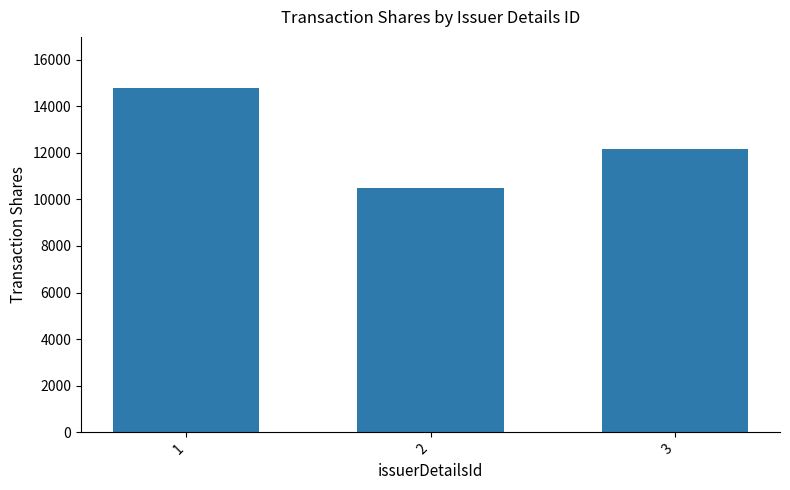

Reading left to right, extract all data points from this chart.

1=14761	2=10483	3=12156